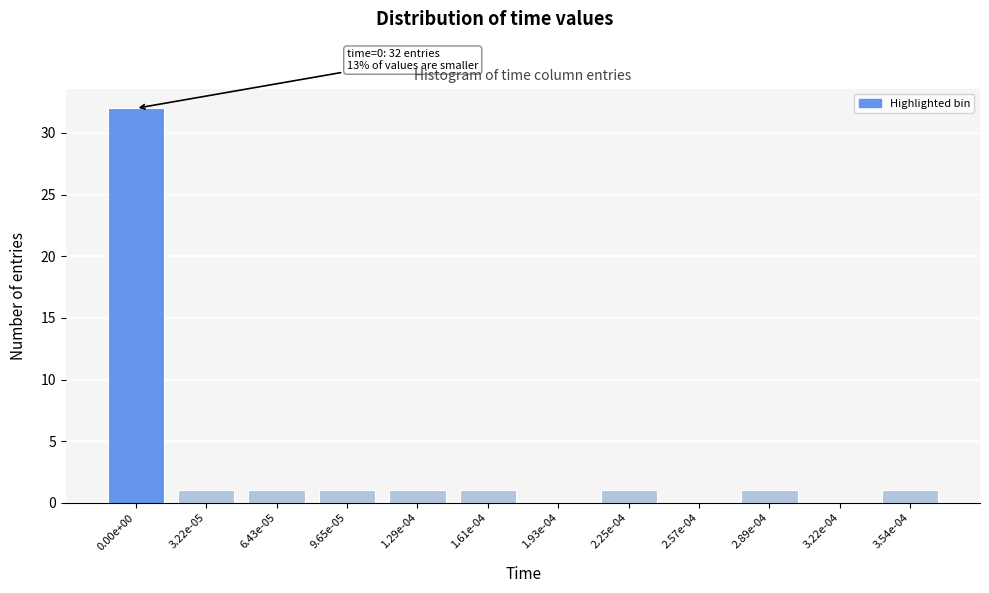

Reading left to right, extract all data points from this chart.

0.00e+00=32	3.22e-05=1	6.43e-05=1	9.65e-05=1	1.29e-04=1	1.61e-04=1	1.93e-04=0	2.25e-04=1	2.57e-04=0	2.89e-04=1	3.22e-04=0	3.54e-04=1